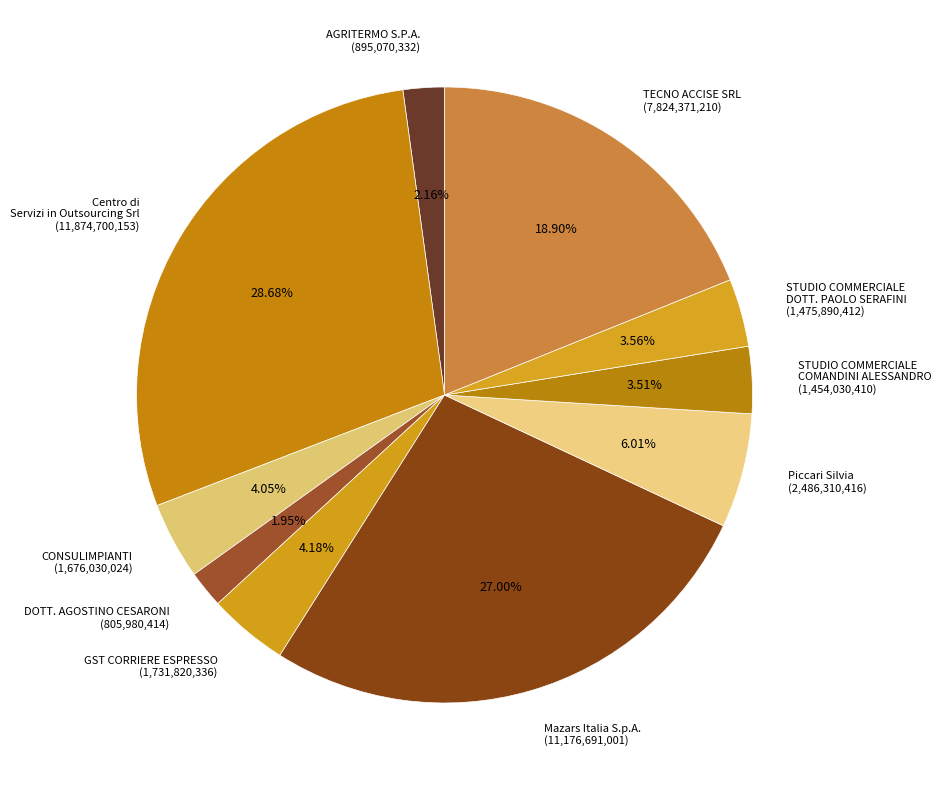

Approximately how many times larger is the value at Piccari Silvia (2,486,310,416) compared to STUDIO COMMERCIALE COMANDINI ALESSANDRO (1,454,030,410)?

1.7